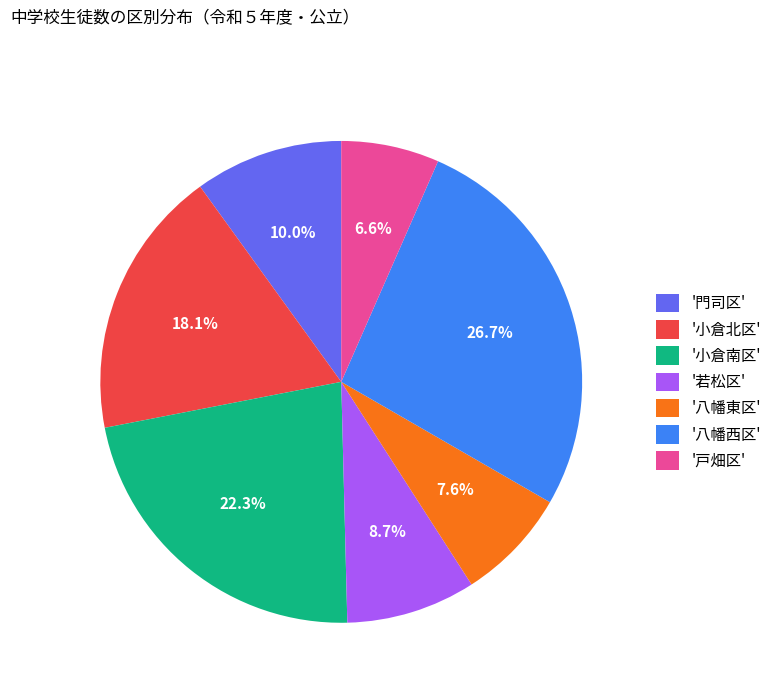

Between '小倉南区' and '戸畑区', which is larger?

'小倉南区'